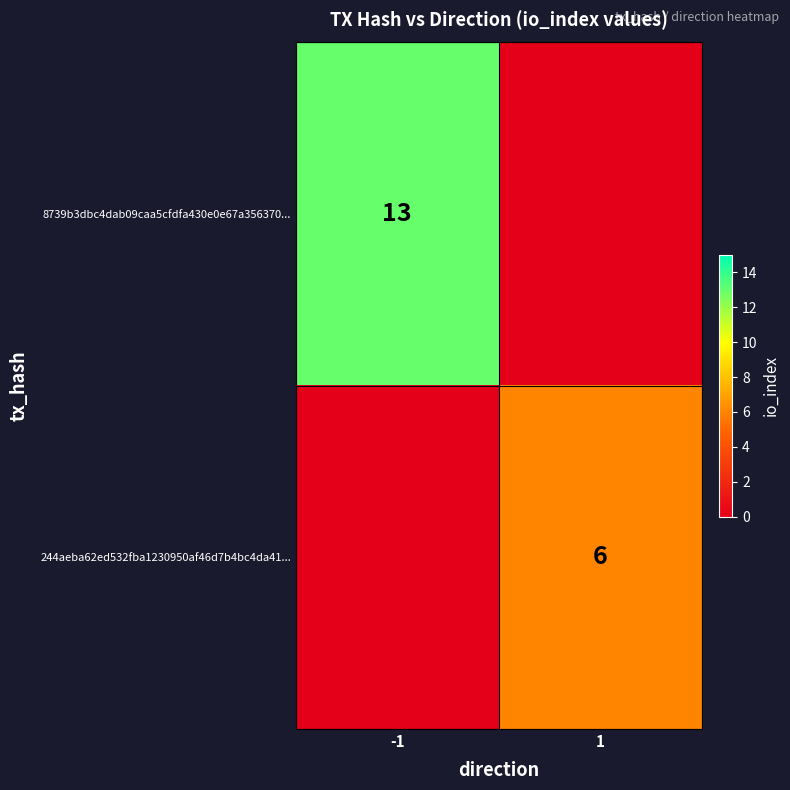

The 244aeba62ed532fba1230950af46d7b4bc4da41... series shows 9 at 1. True or false?

False